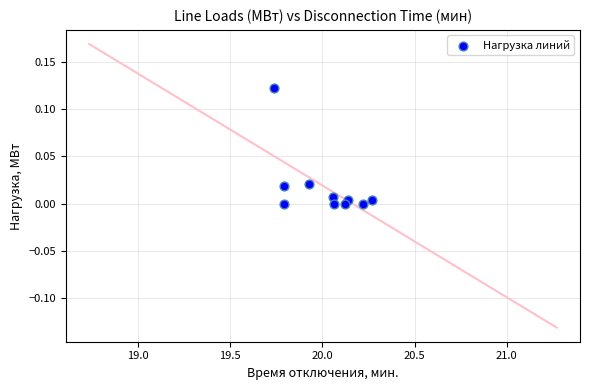

What is the range of X values (max minus min)?

0.5